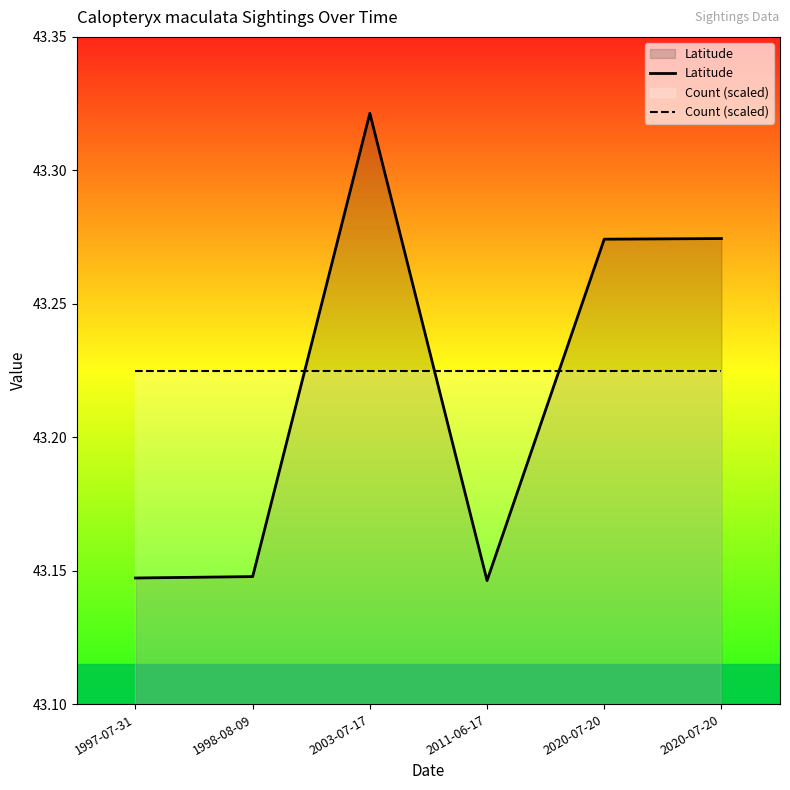

True or false: Latitude and Count (scaled) intersect in this chart.

True